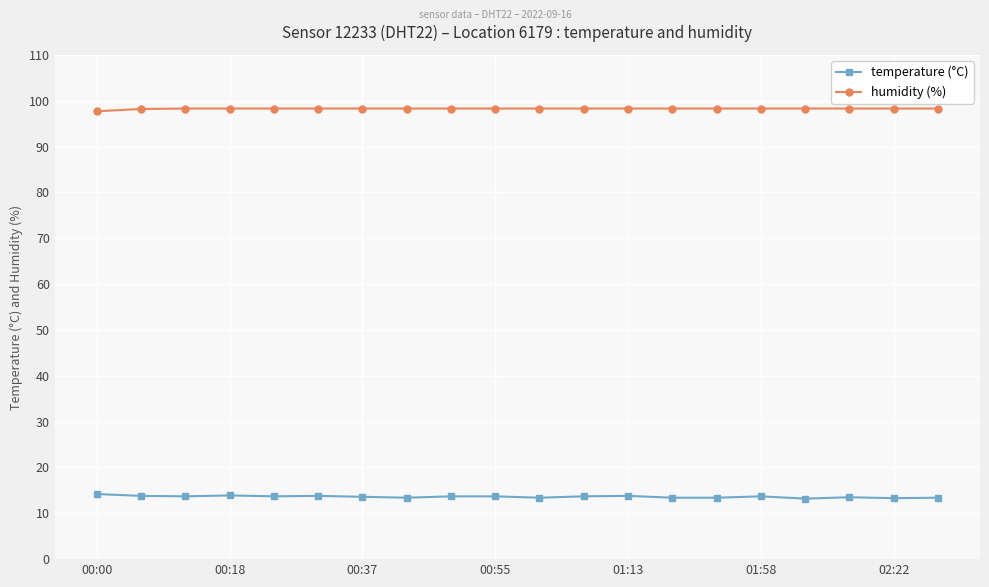

What is the value of the temperature (°C) point at the 9th from the left?

13.7